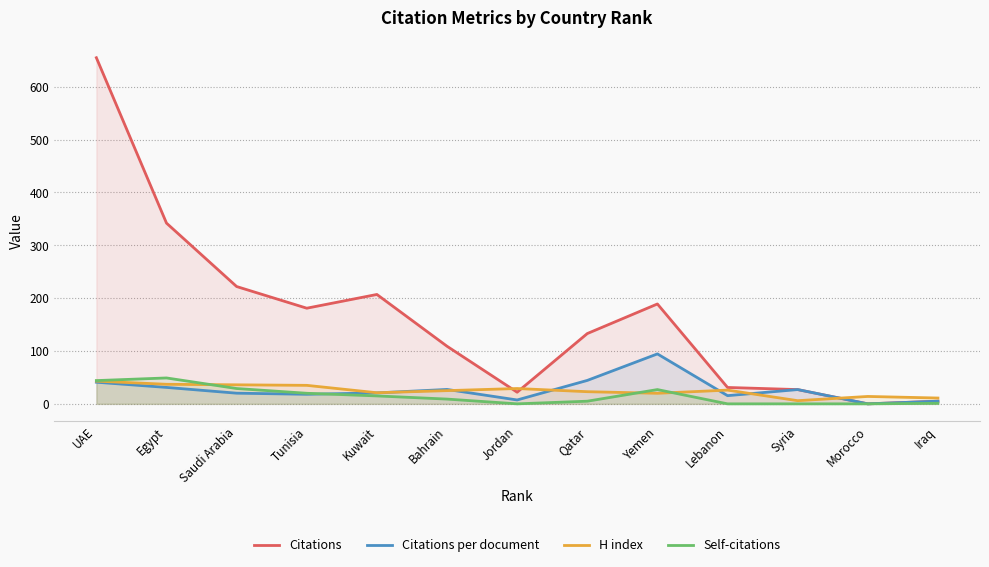

Which series has the largest total across all categories?

Citations